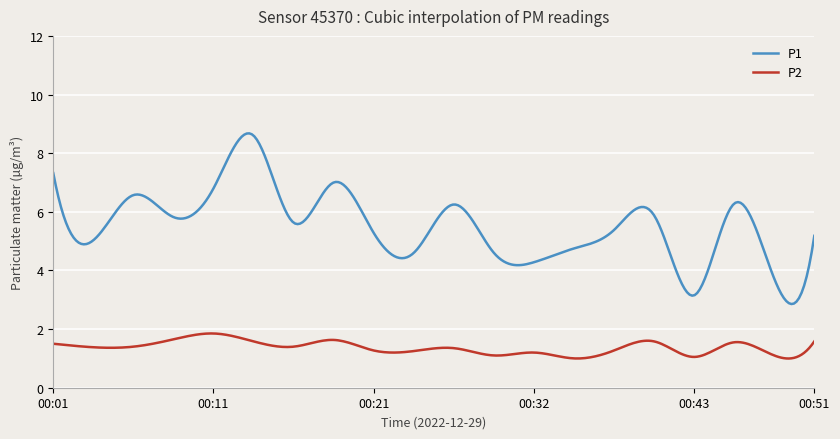

What is the maximum value shown in the chart?

8.7